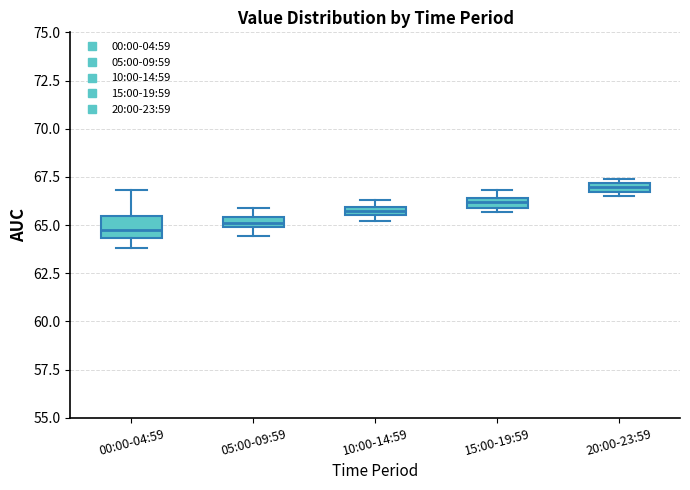

Comparing the boxes themselves (not the whiskers), which one is the tallest?

00:00-04:59